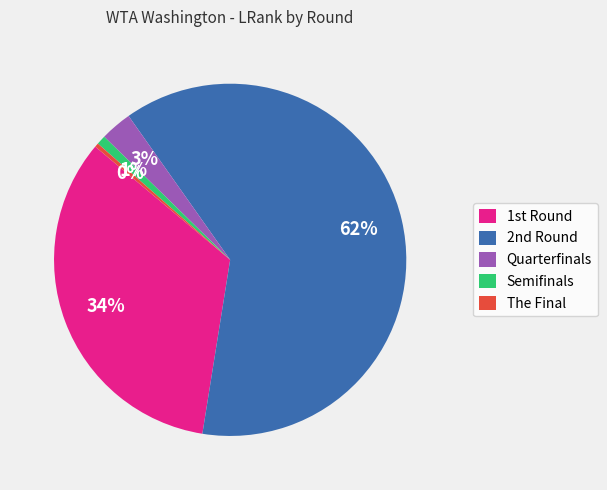

What is the majority slice?

2nd Round